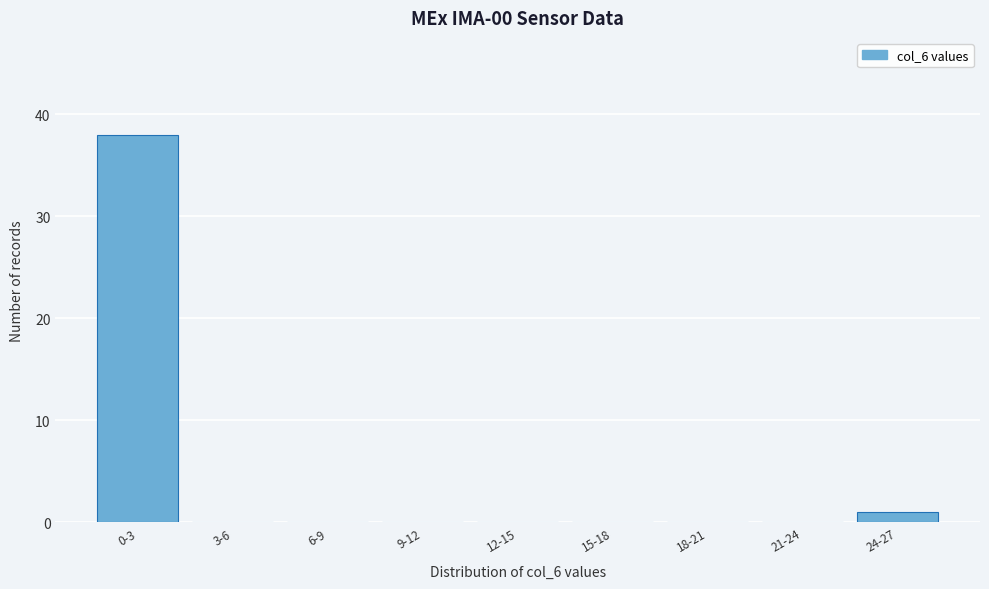

Reading left to right, extract all data points from this chart.

0-3=38	3-6=0	6-9=0	9-12=0	12-15=0	15-18=0	18-21=0	21-24=0	24-27=1